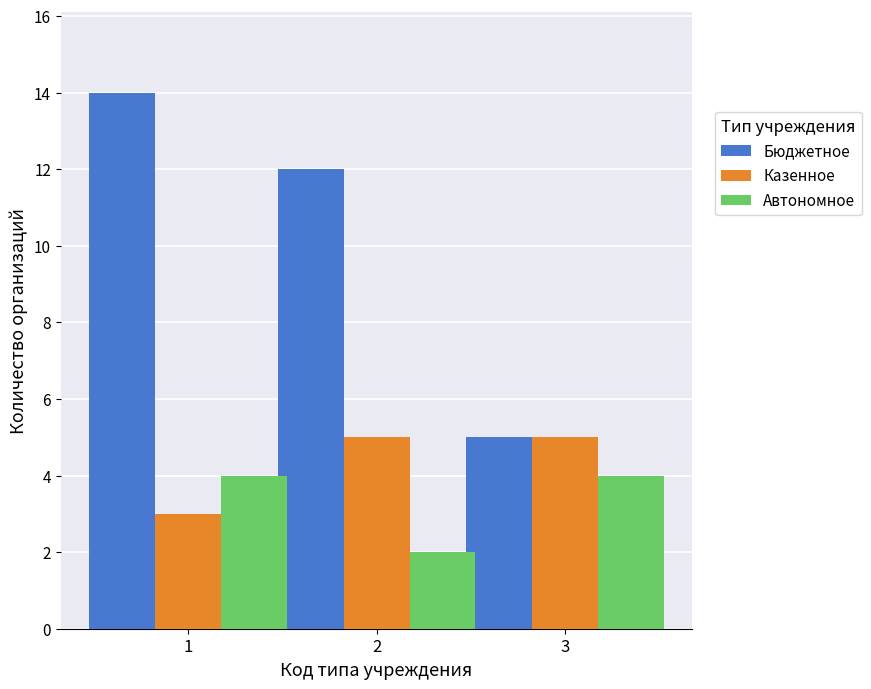

List the labels in order of Бюджетное value, smallest first.

3, 2, 1